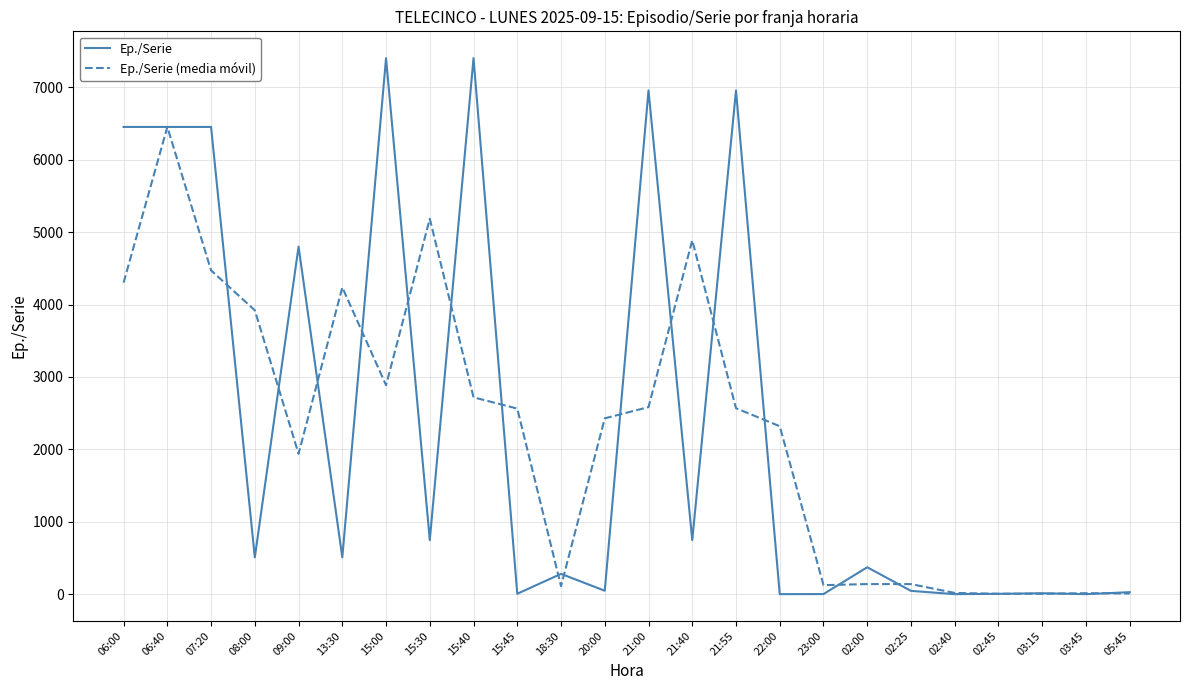

The value of Ep./Serie at 13:30 is 509.0. True or false?

True